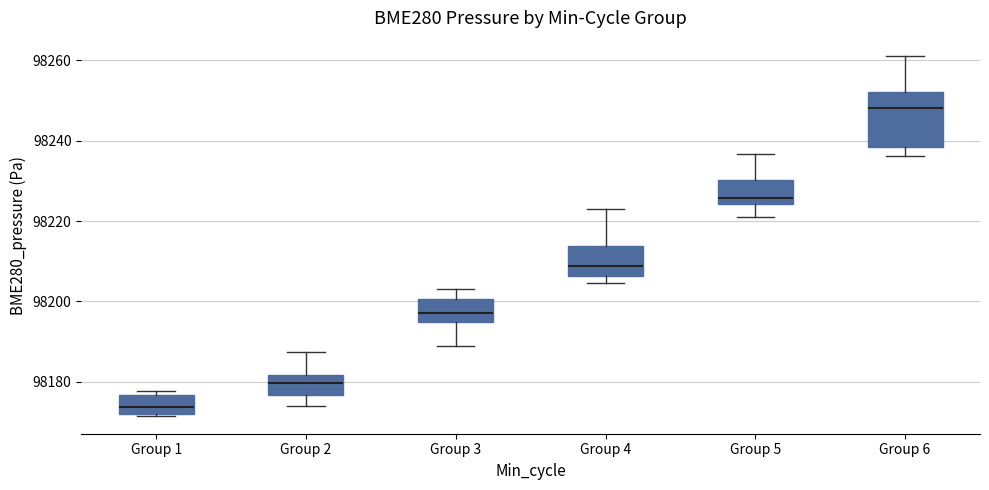

Reading left to right, transcribe this box plot: for each box, give where its median line is, the range the box spans, and where its two whiskers end, as read against the y-axis. The values are not printed on the chart, so give them approximately, as read against the axis.

Group 1: median 98174, box 98172 to 98176, whiskers 98172 to 98178
Group 2: median 98180, box 98176 to 98182, whiskers 98174 to 98188
Group 3: median 98198, box 98194 to 98200, whiskers 98190 to 98204
Group 4: median 98208, box 98206 to 98214, whiskers 98204 to 98224
Group 5: median 98226, box 98224 to 98230, whiskers 98220 to 98236
Group 6: median 98248, box 98238 to 98252, whiskers 98236 to 98262